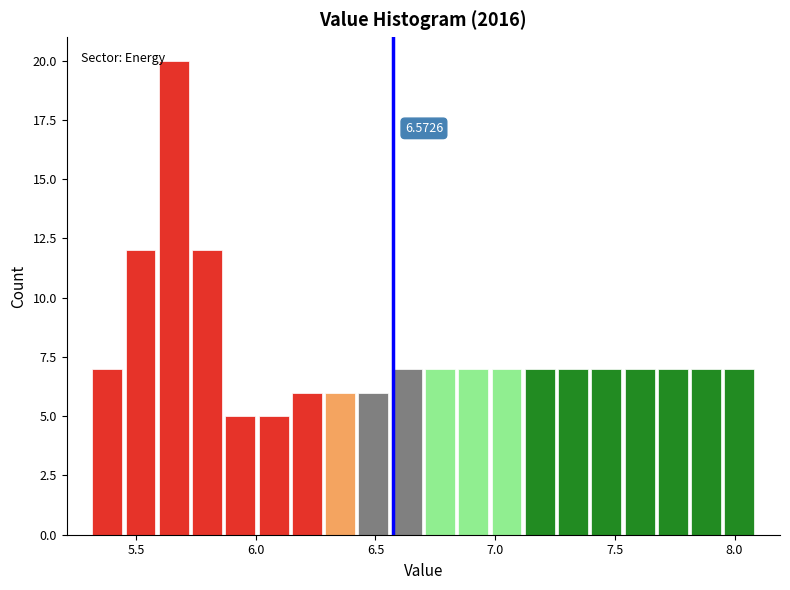

Read against the x-axis, roughly where is the centre of the tallest bar?

5.65